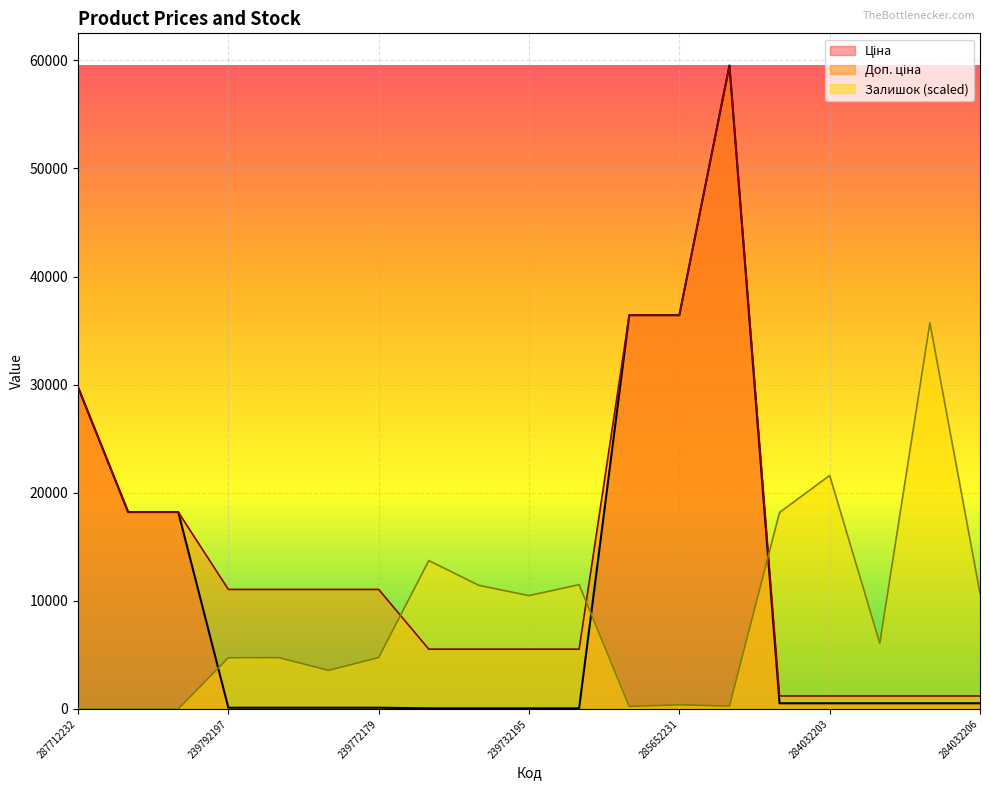

How many interior local peaks does the Ціна series have?

1